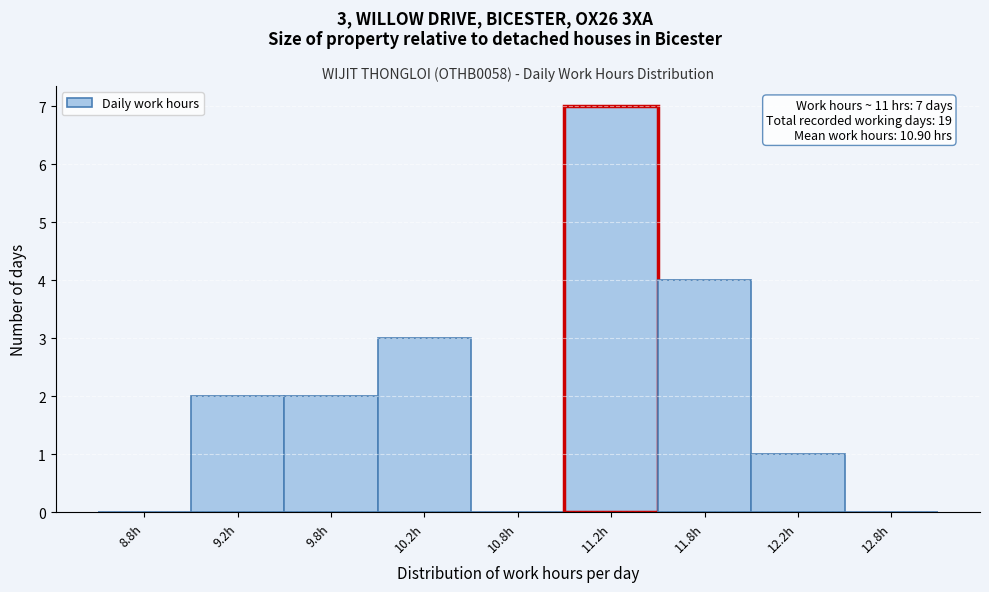

Reading left to right, list all the values displayed in this chart.

8.8h=0	9.2h=2	9.8h=2	10.2h=3	10.8h=0	11.2h=7	11.8h=4	12.2h=1	12.8h=0